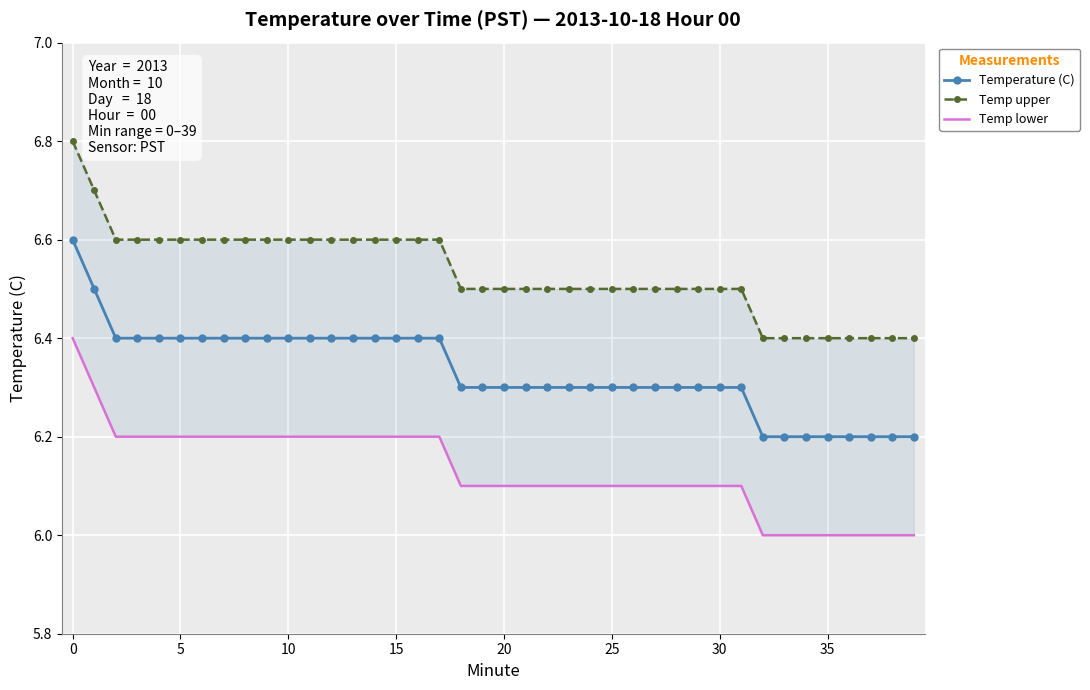

What is the minimum value for Temperature (C)?

6.2